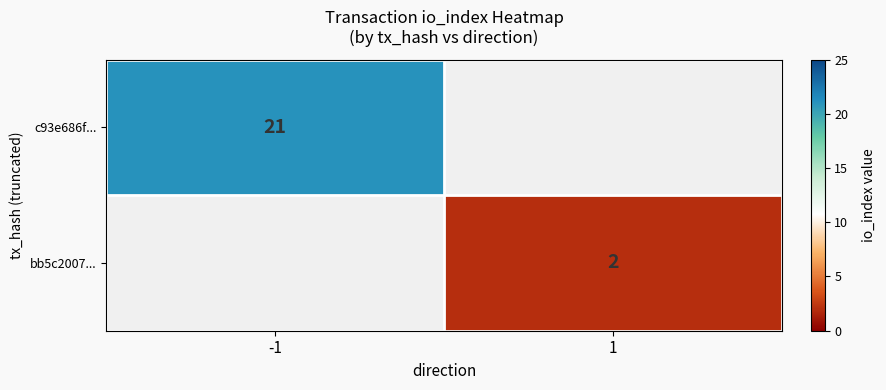

The c93e686f... series shows 36 at -1. True or false?

False